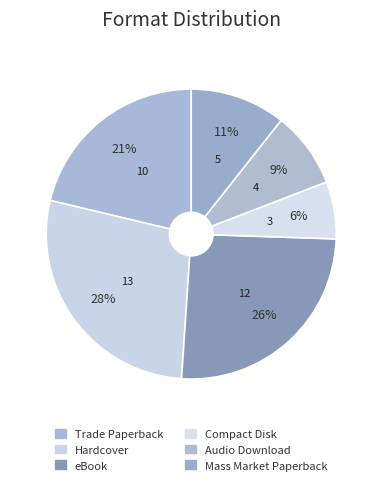

The eBook slice represents 17% of the pie. True or false?

False